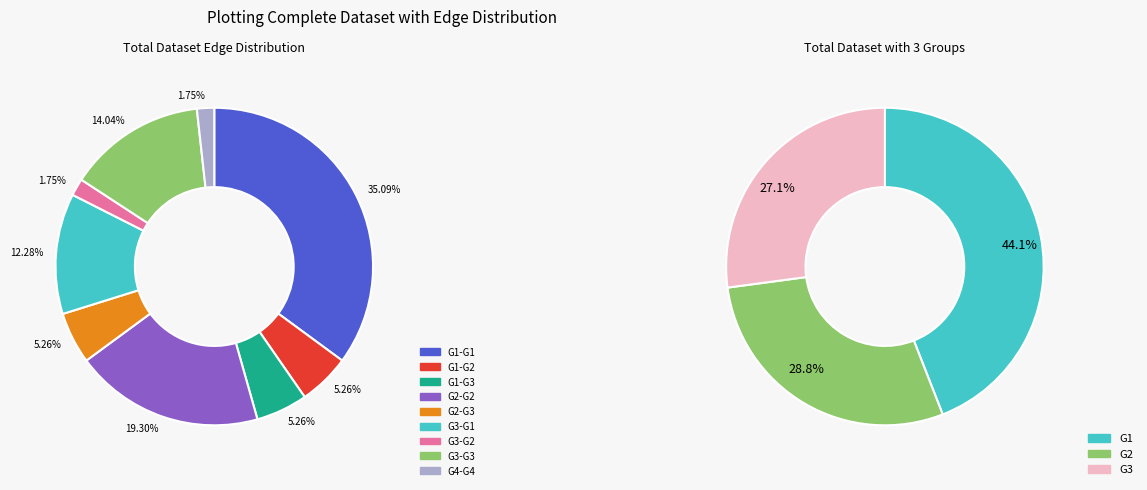

What is the smallest slice in the pie chart?

G3-G2